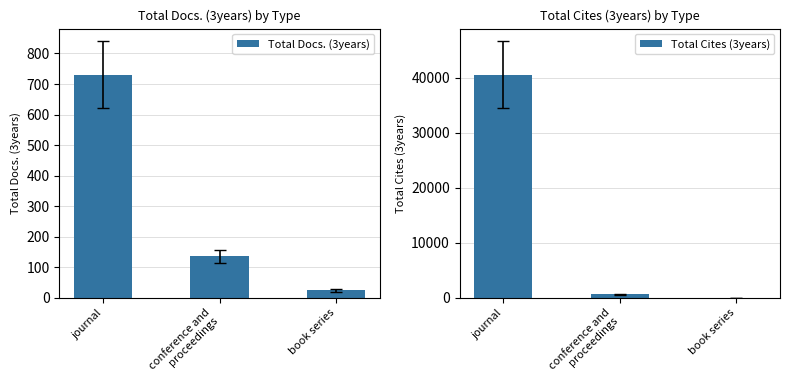

What is the label of the 2nd bar from the left?

conference and
proceedings